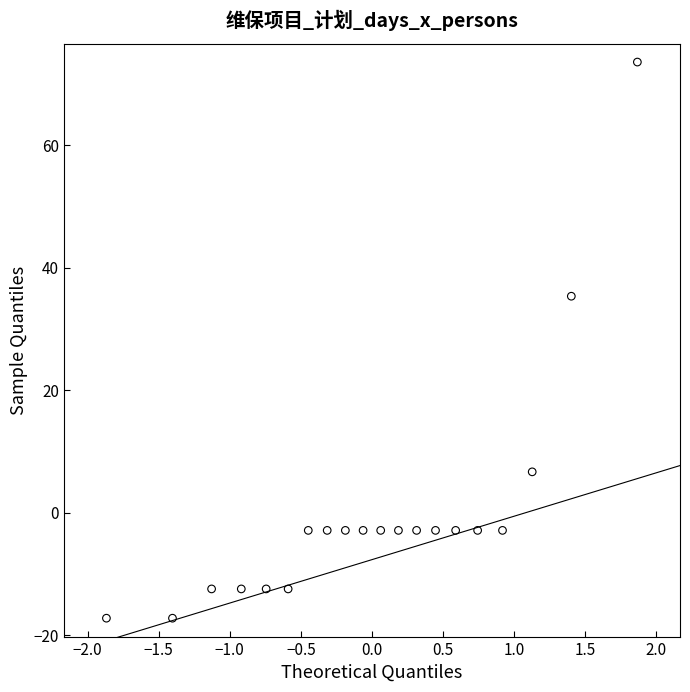

What Y value in the scatter plot is closest to 28?

35.3